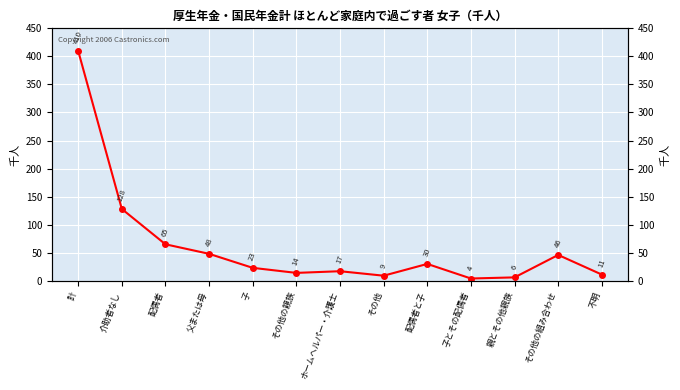

How many points are lower than both their immediate neighbors (excluding endpoints)?

3